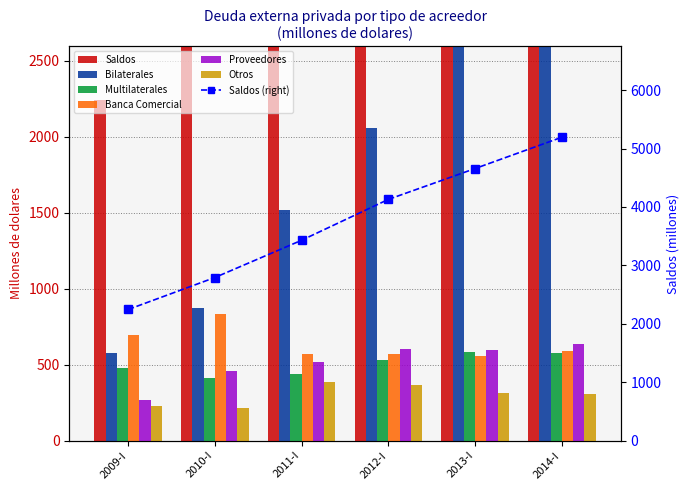

Rank the categories by Multilaterales value from highest to lowest.

2013-I, 2014-I, 2012-I, 2009-I, 2011-I, 2010-I